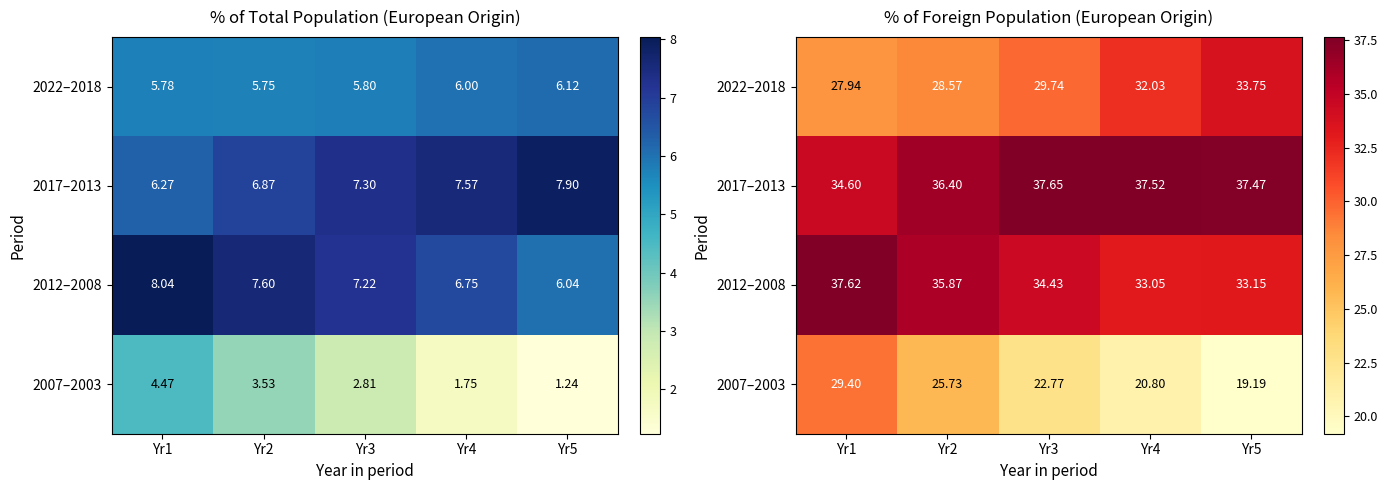

At which label is 2022–2018 closest to 30?

Yr3